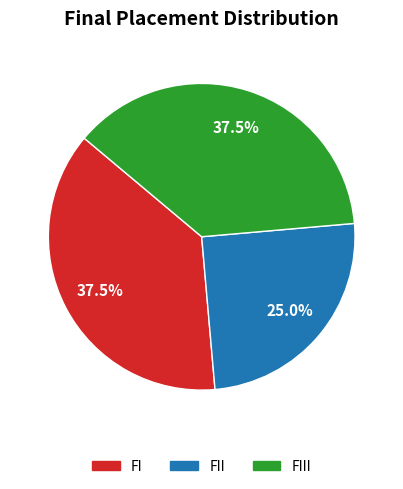

Is there a majority slice in this chart?

No